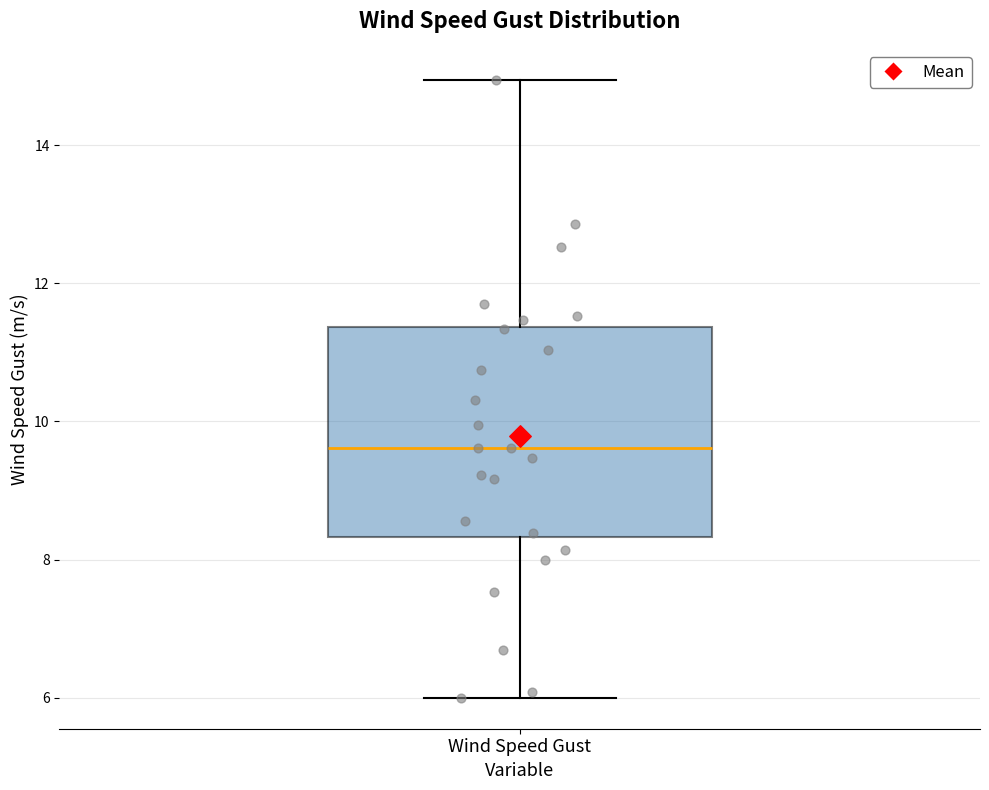

Transcribe this box plot: give where the median line is, the range the box spans, and where the two whiskers end, as read against the y-axis. The values are not printed on the chart, so give them approximately, as read against the axis.

median 9.6, box 8.4 to 11.4, whiskers 6.0 to 15.0